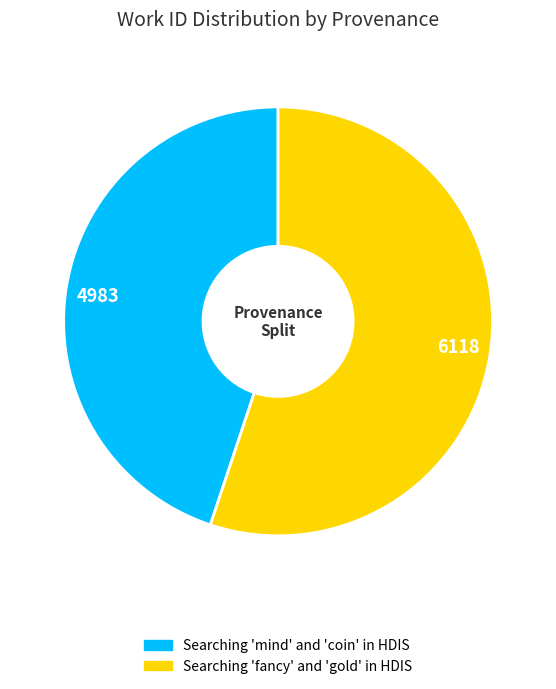

Combined, do 6118 and 4983 account for over 50%?

Yes